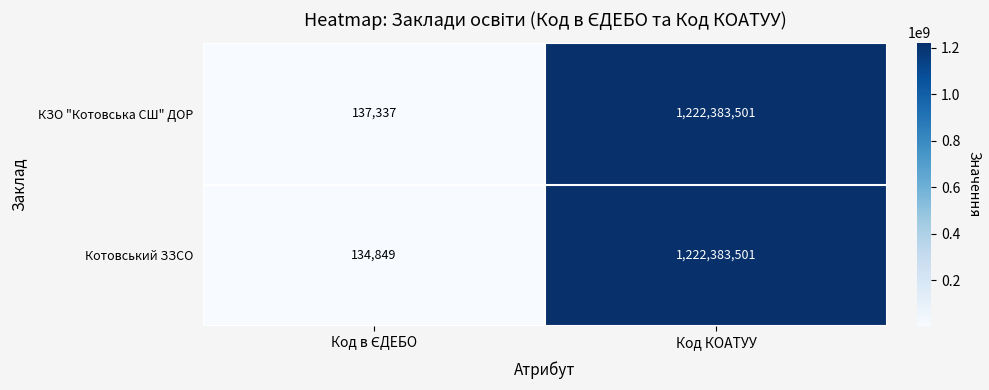

At how many categories does at least one series exceed 1139481029?

1